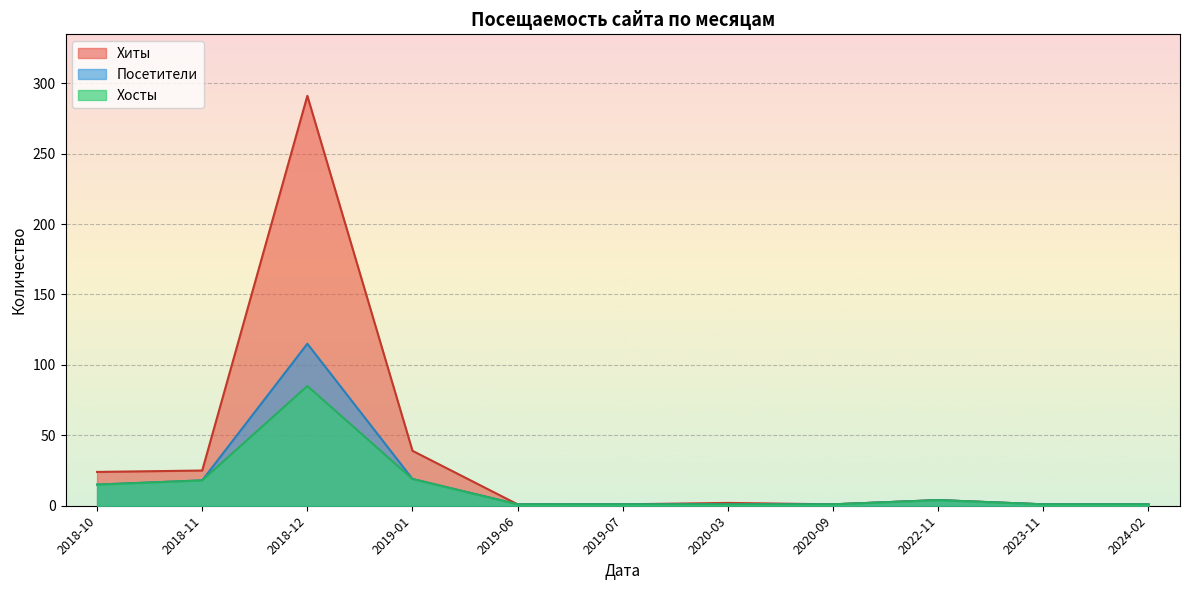

What is the difference between the maximum and minimum values in the Хиты series?

290